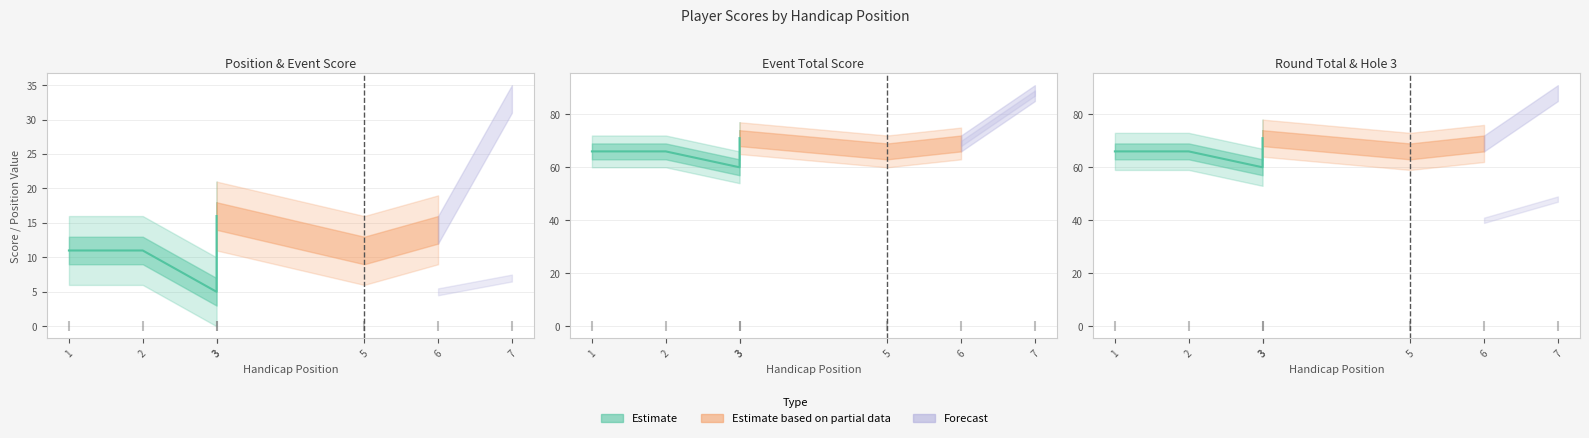

Which series contains the highest Y value?

event_total_score